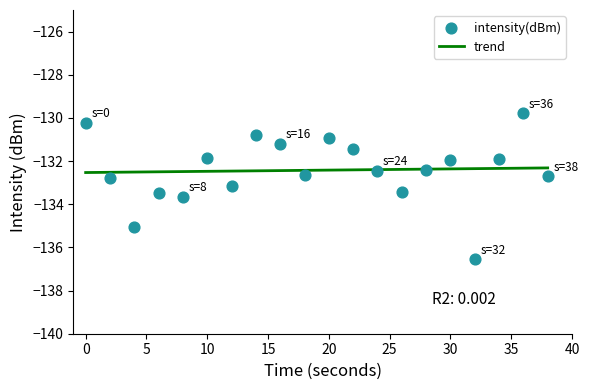

What is the change in value from 10 to 16?

+0.6